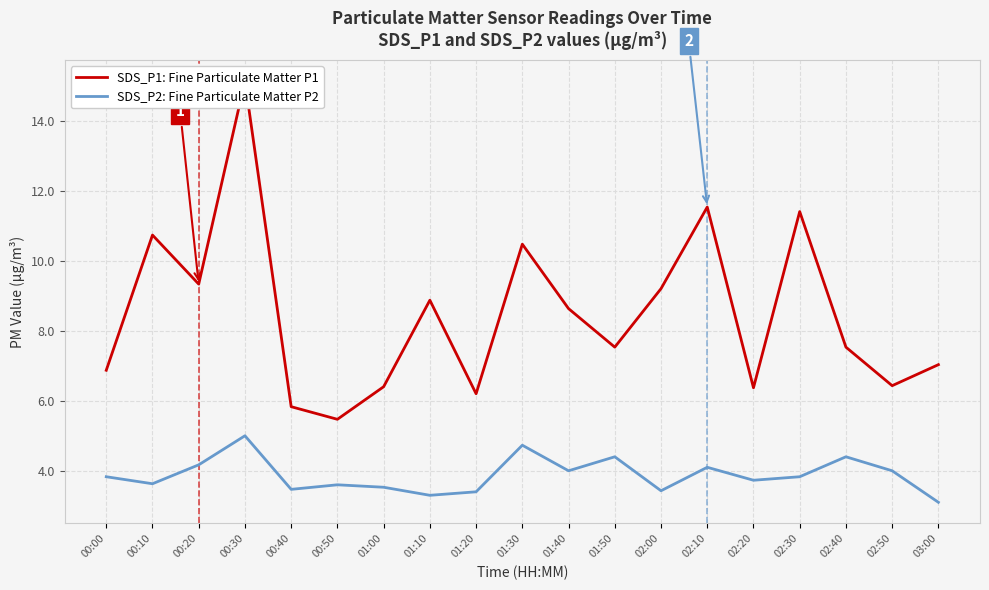

The value of SDS_P1: Fine Particulate Matter P1 at 01:10 is 15.6. True or false?

False